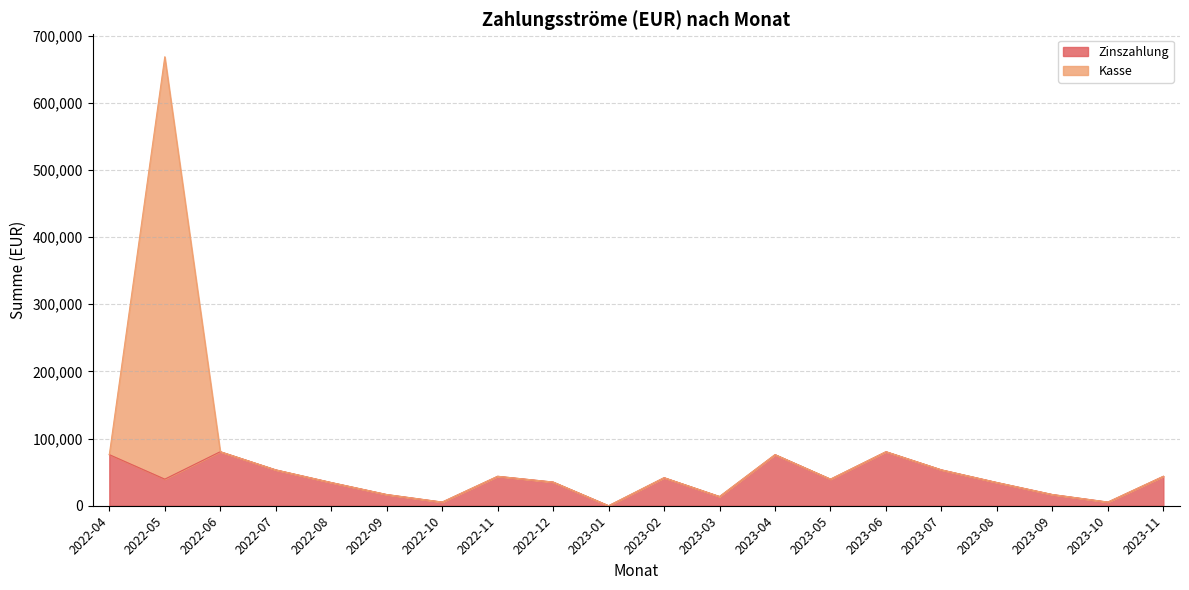

What is the average value of the Kasse series?

70987.3